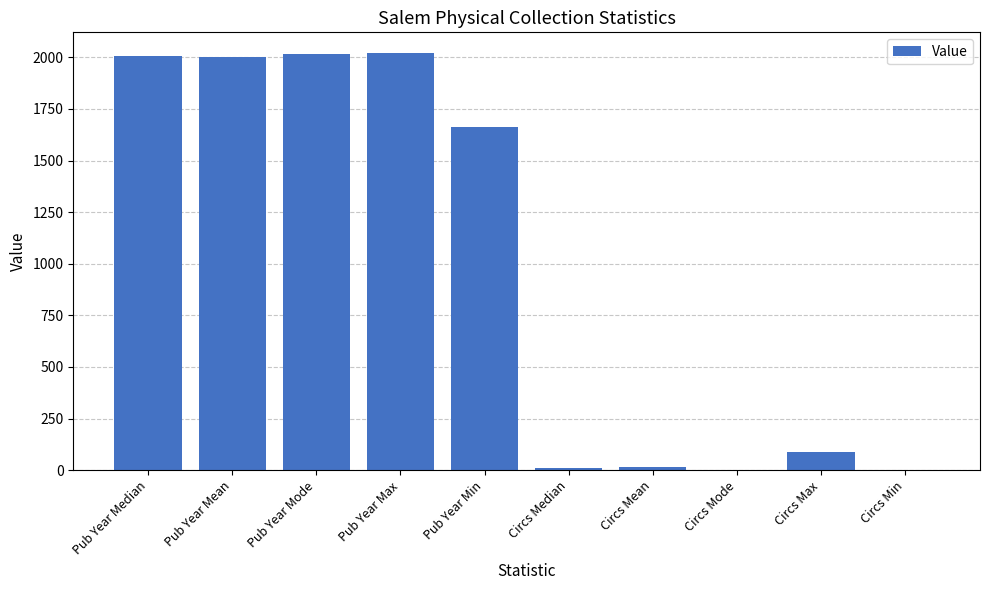

True or false: the data shows -943 at Circs Min.

False